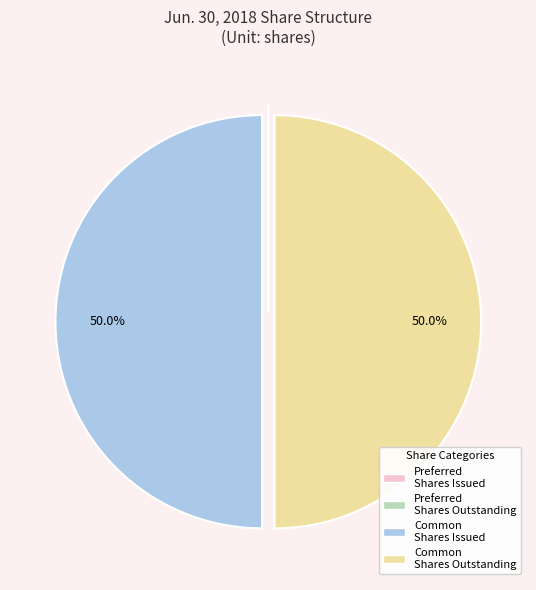

How much of the chart is everything except Common Shares Outstanding?

50.0%